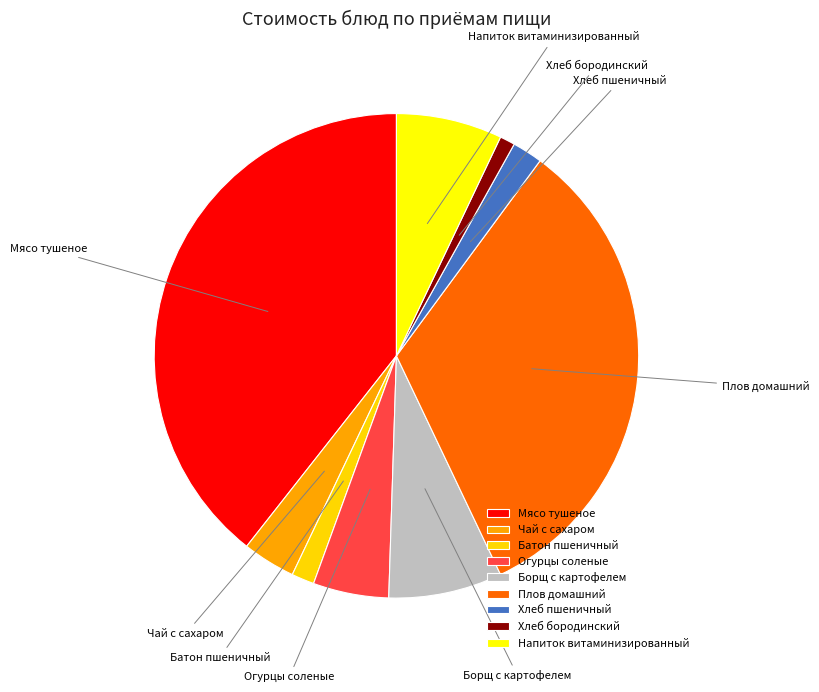

Which category has the biggest portion of the pie?

Мясо тушеное